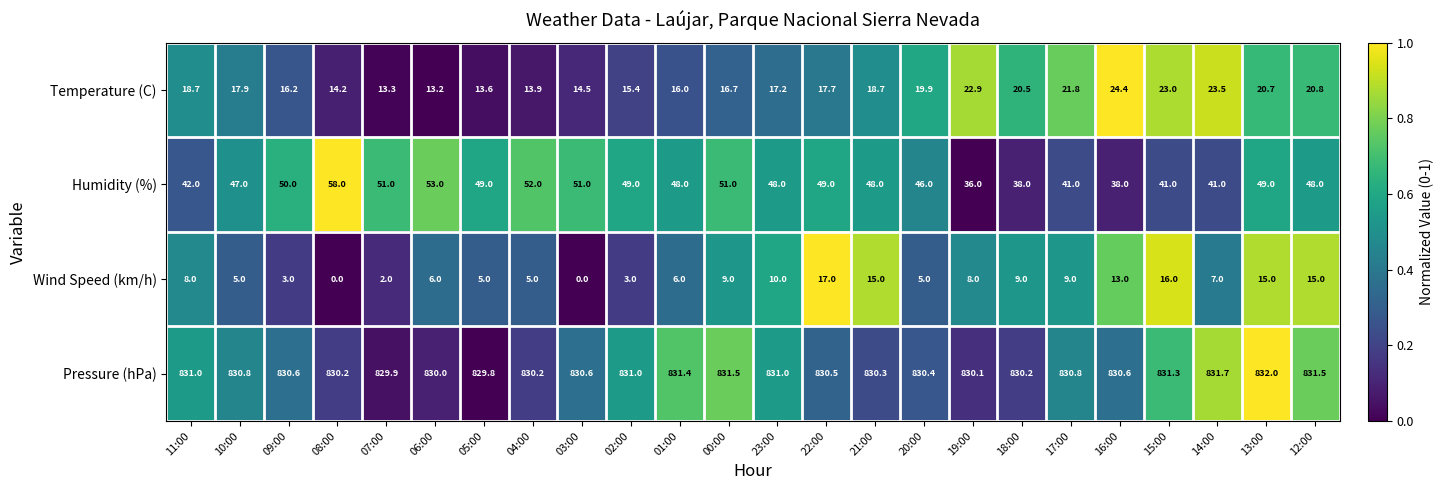

Rank the series by their maximum value, from lowest to highest.

Wind Speed (km/h), Temperature (C), Humidity (%), Pressure (hPa)